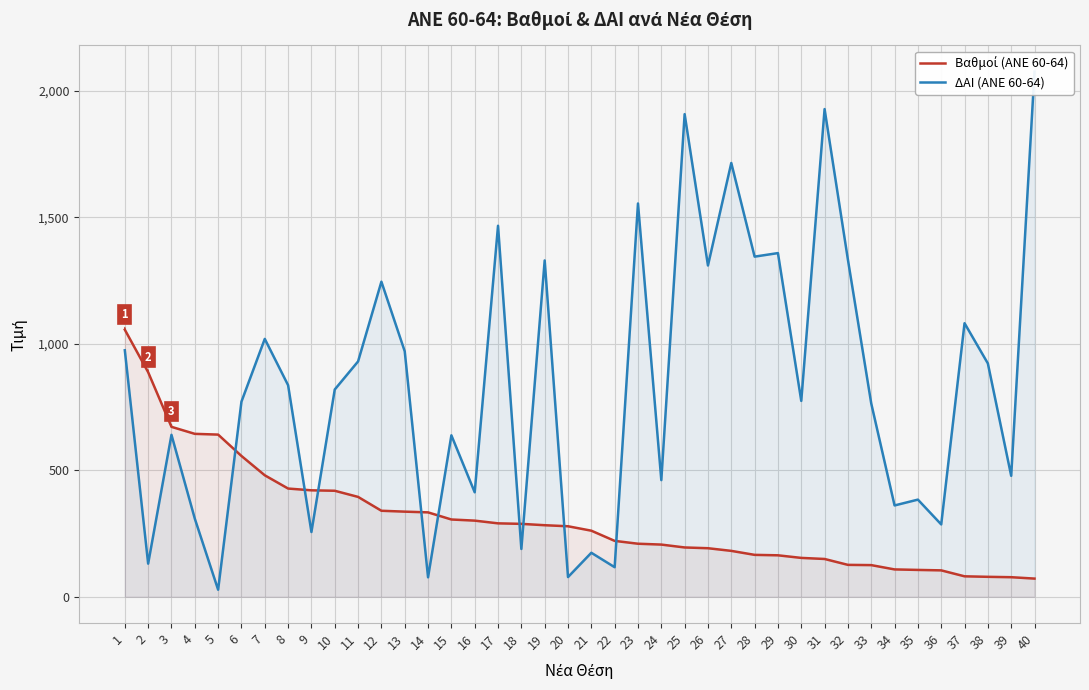

Count the number of categories in the chart.

40